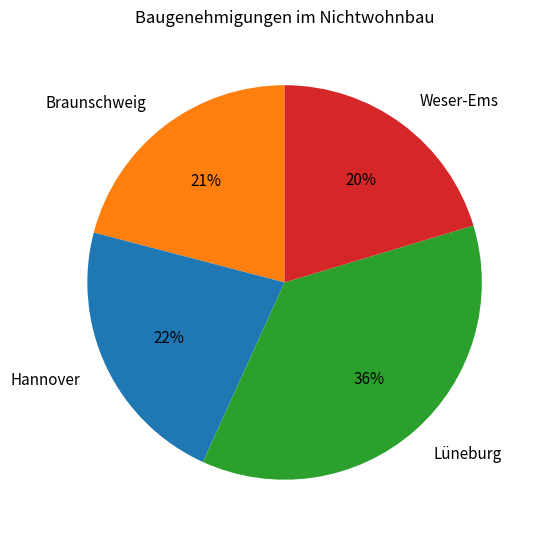

How many segments does this pie chart have?

4